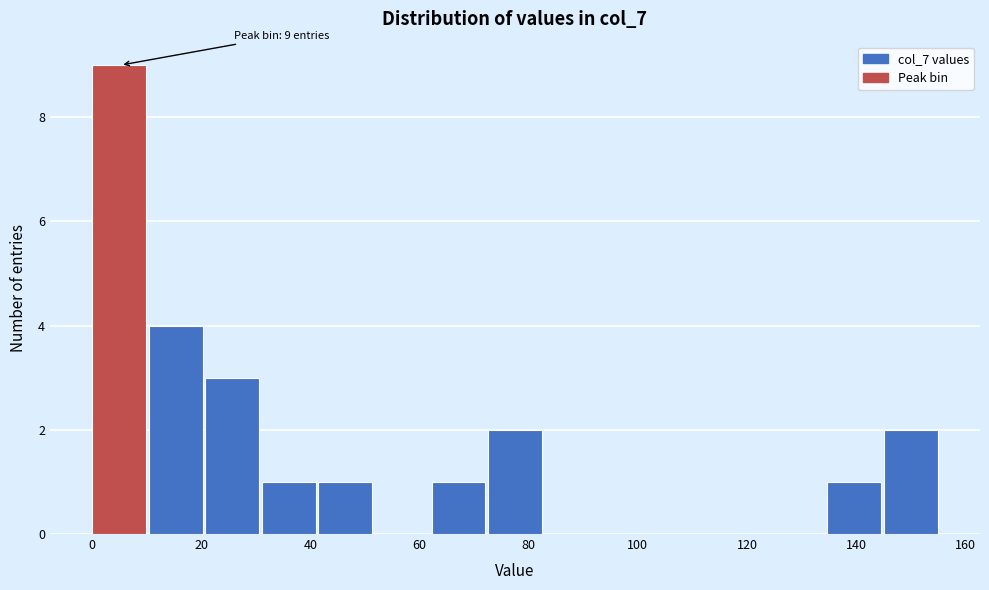

Over which range of the x-axis is the bar tallest?

0 to 10